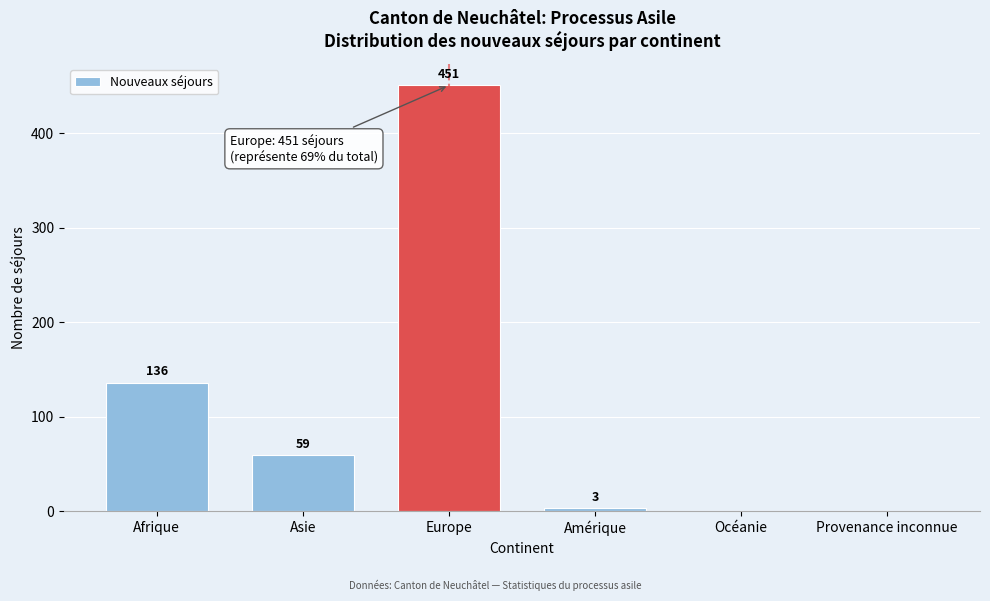

Reading right to left, what are all the values shown in this chart?

Provenance inconnue=0	Océanie=0	Amérique=3	Europe=451	Asie=59	Afrique=136